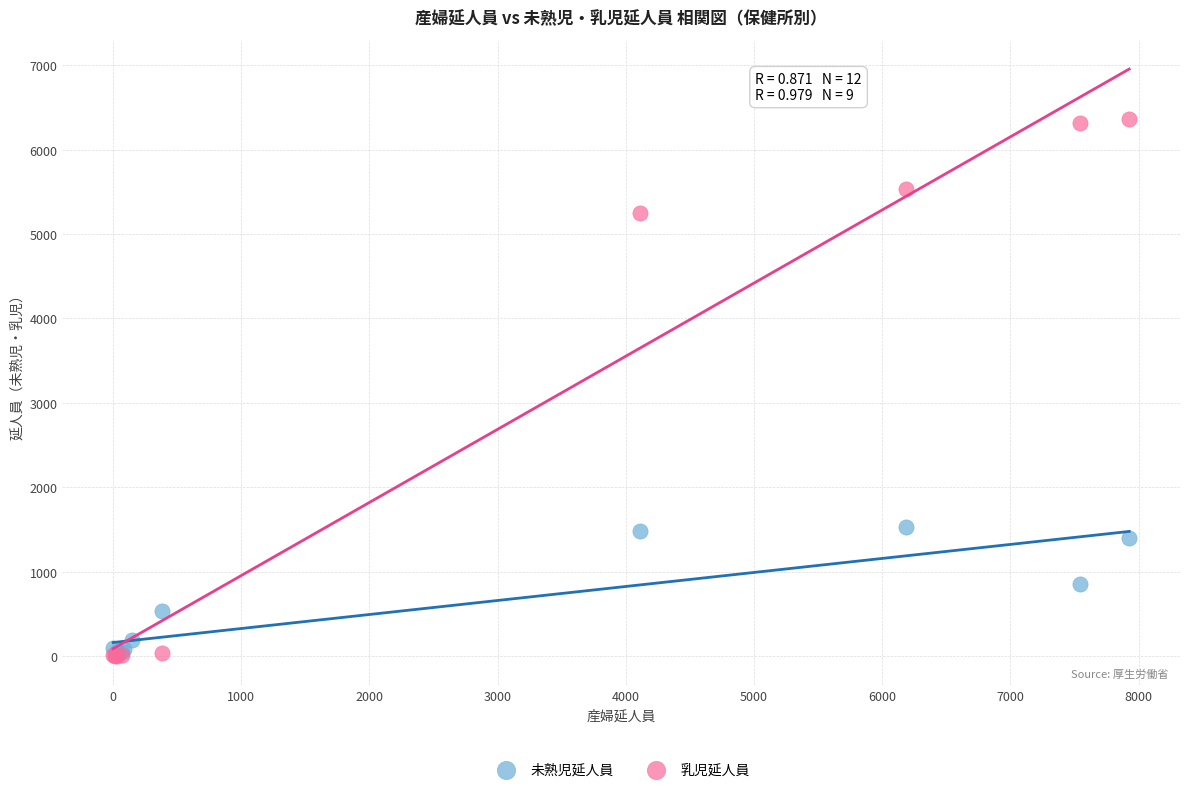

Which series reaches the maximum Y coordinate?

乳児延人員